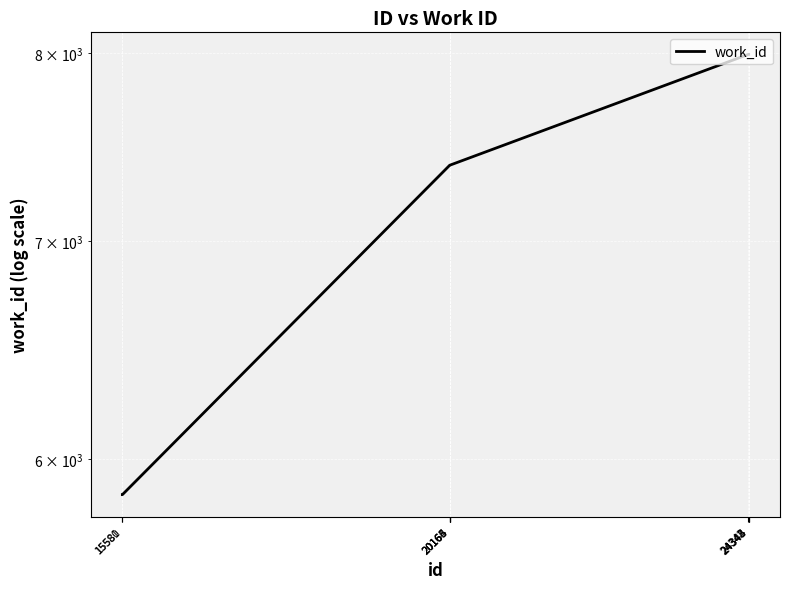

What is the value of the 3rd point from the left?

7388